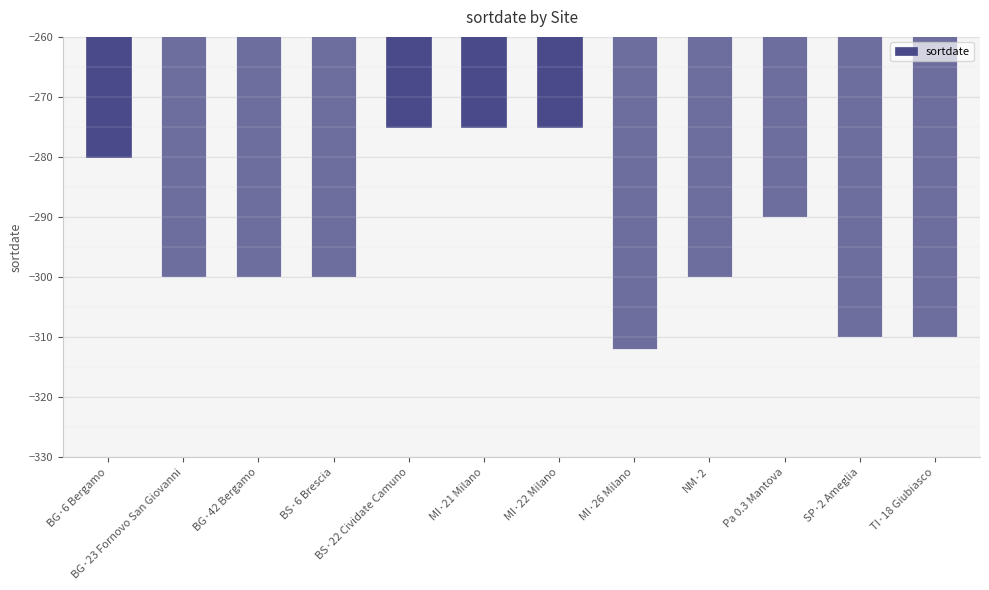

How many series are shown in this chart?

1